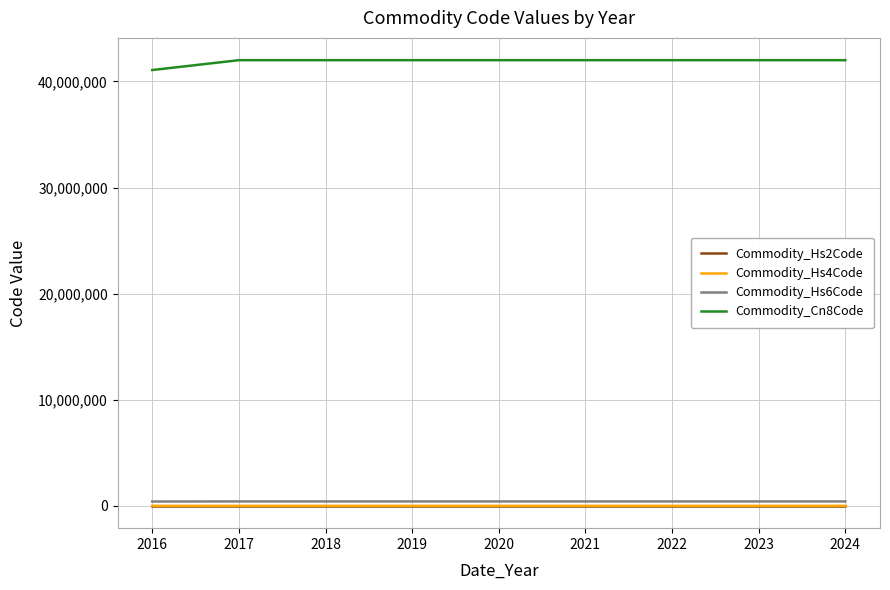

True or false: Commodity_Cn8Code and Commodity_Hs2Code intersect in this chart.

False